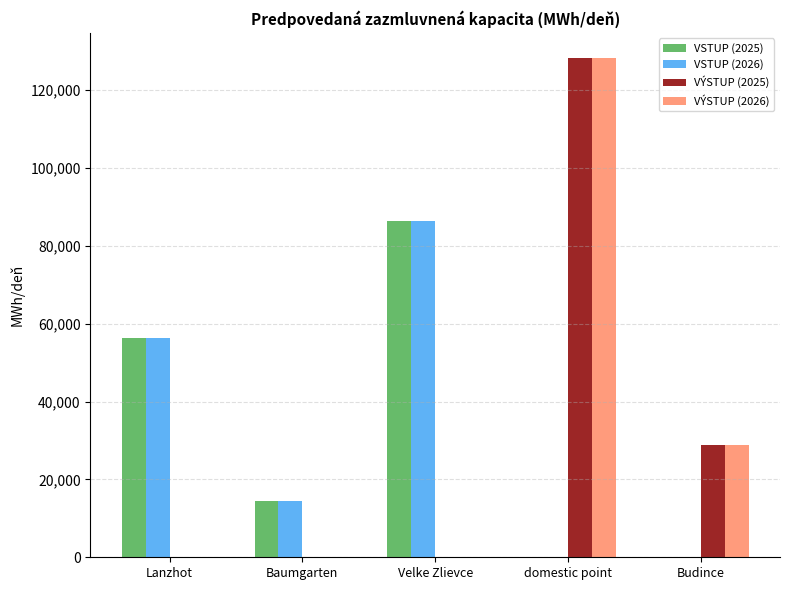

Reading right to left, list all the values displayed in this chart.

VSTUP (2025): 0.0	0.0	86301.4	14383.6	56383.6
VSTUP (2026): 0.0	0.0	86301.4	14383.6	56383.6
VÝSTUP (2025): 28767.1	128301.4	0.0	0.0	0.0
VÝSTUP (2026): 28767.1	128301.4	0.0	0.0	0.0